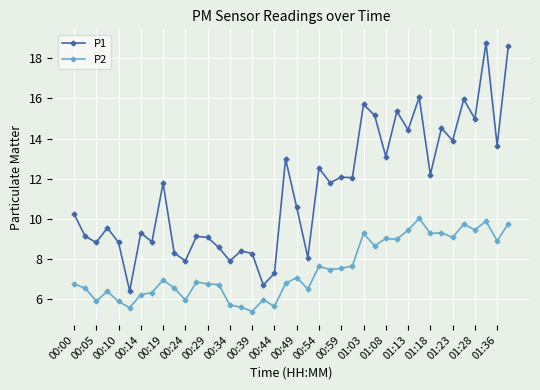

True or false: P1 has more than 0 points higher than both neighbors.

True